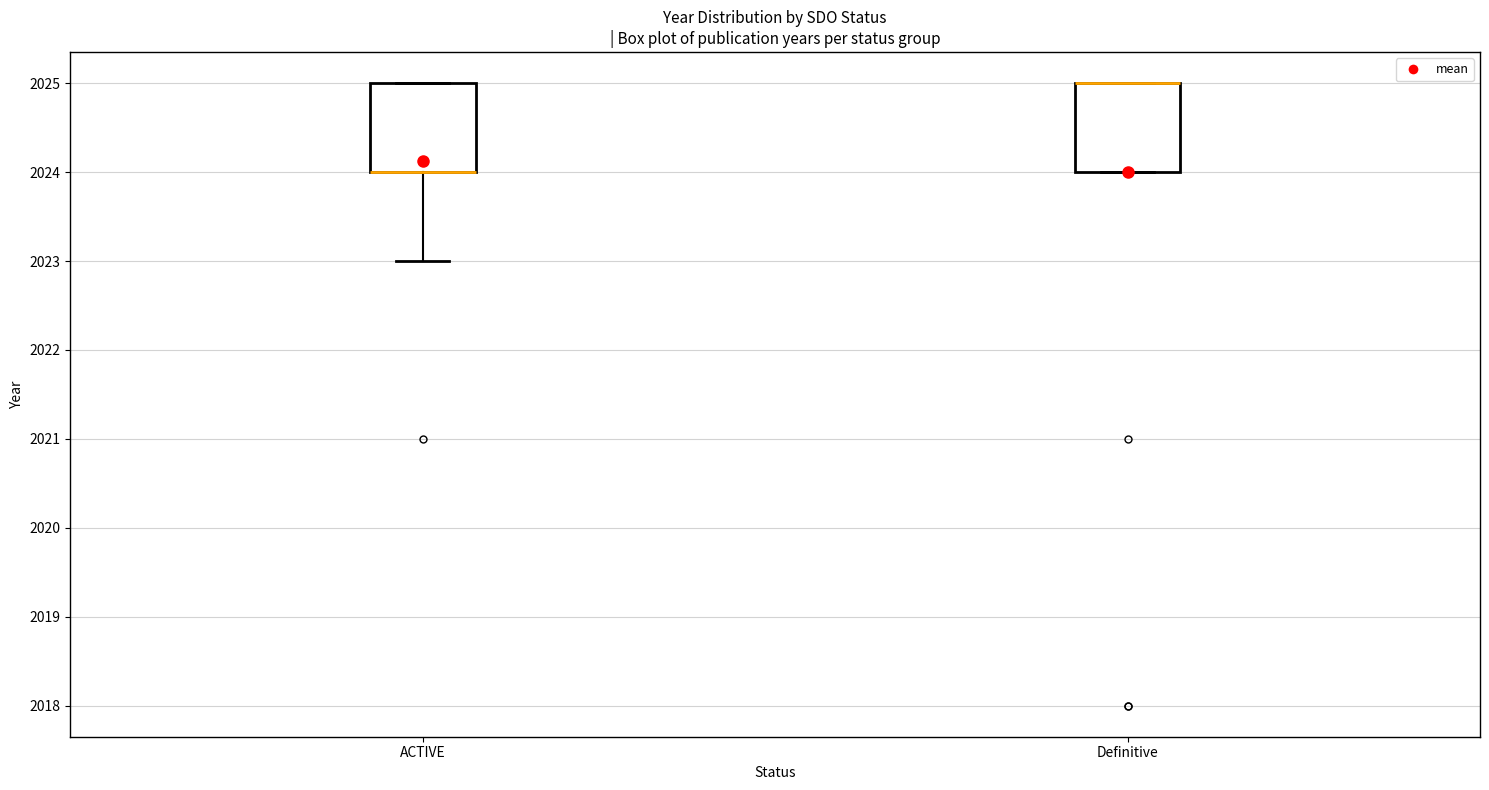

Reading left to right, transcribe this box plot: for each box, give where its median line is, the range the box spans, and where its two whiskers end, as read against the y-axis. The values are not printed on the chart, so give them approximately, as read against the axis.

ACTIVE: median 2024 (drawn on the box's lower edge), box 2024 to 2025, whiskers 2023 to 2025
Definitive: median 2025 (drawn on the box's upper edge), box 2024 to 2025, whiskers 2024 to 2025